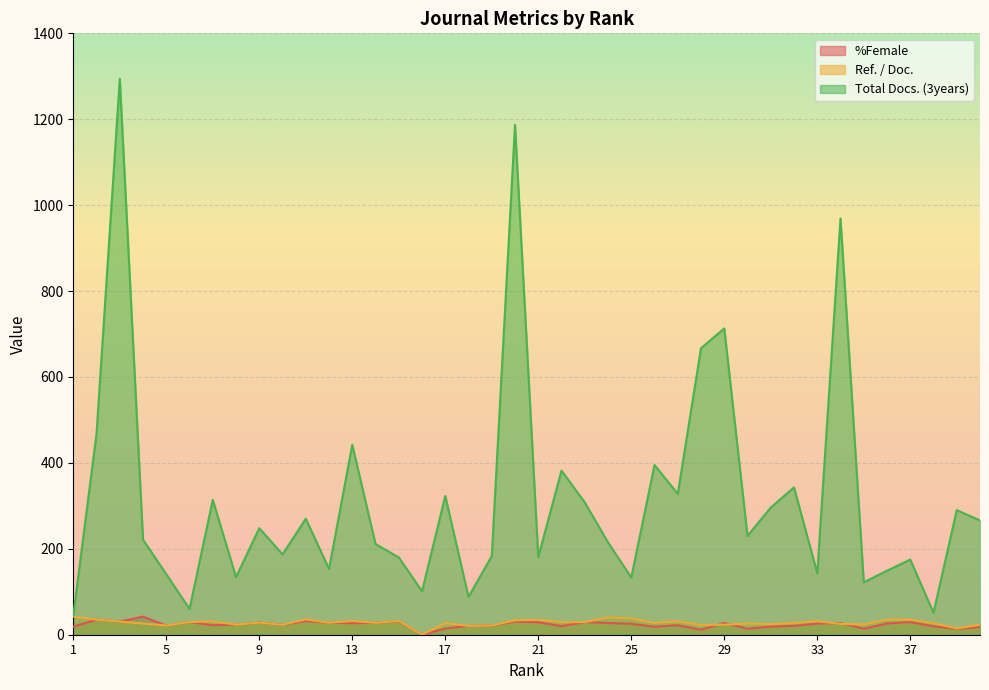

Which has a higher value, 38 or 16?

38